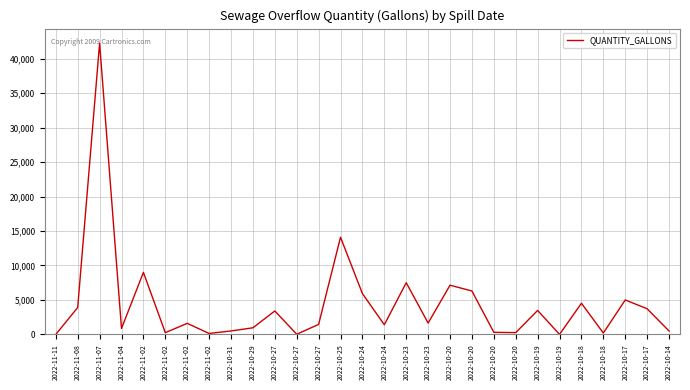

Does the chart have visible grid lines?

Yes